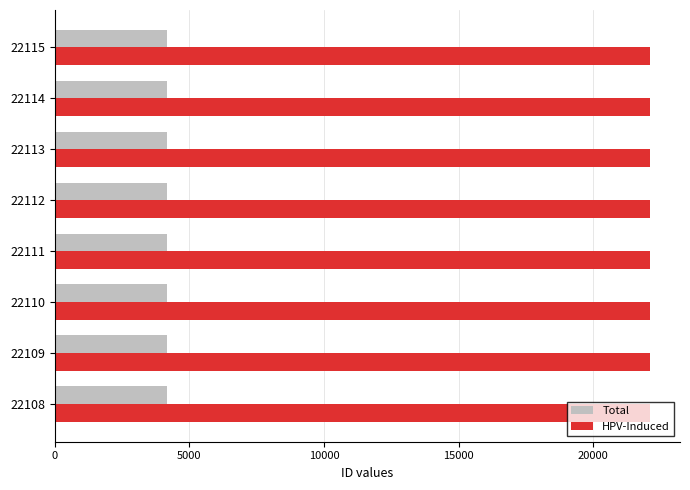

The HPV-Induced series shows 22112 at 22112. True or false?

True